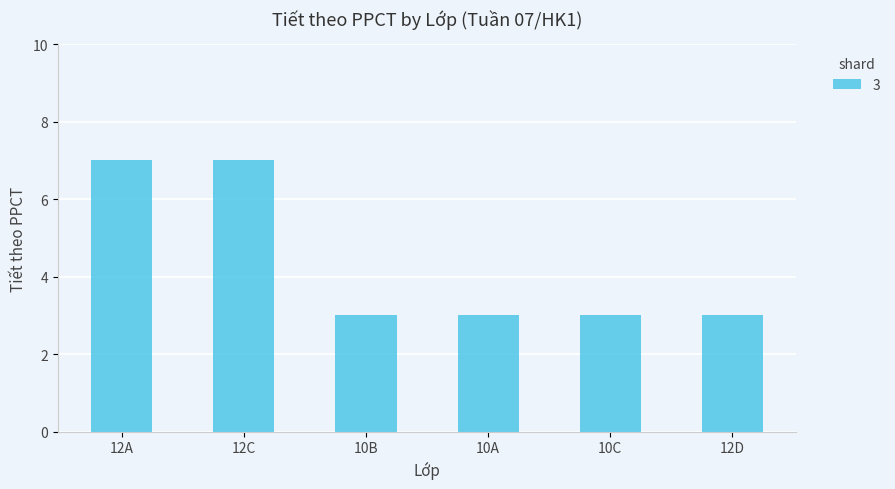

What is the value of the 5th bar from the left?

3